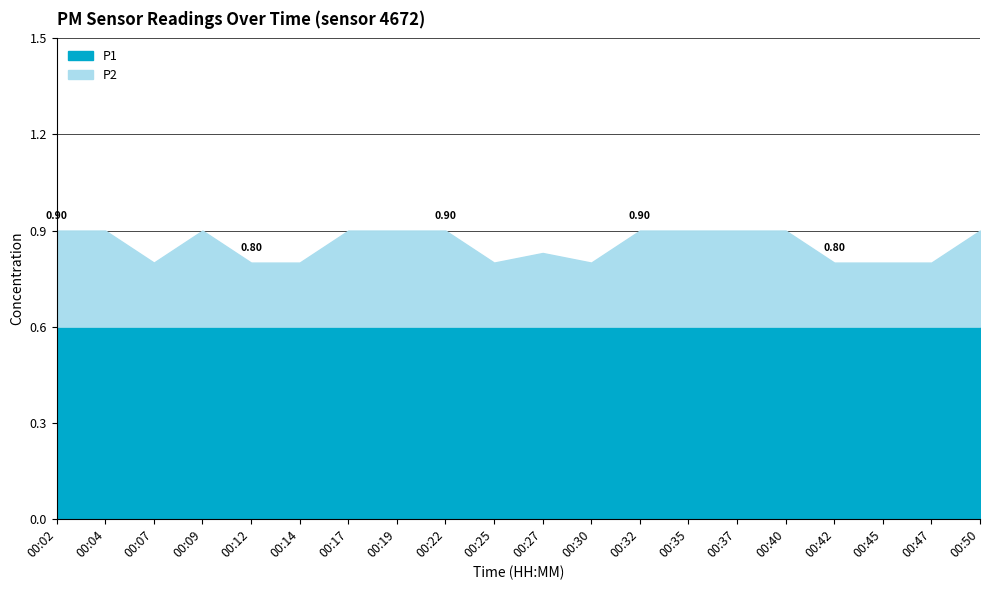

Reading left to right, extract all data points from this chart.

P1: 00:02=0.6	00:04=0.6	00:07=0.6	00:09=0.6	00:12=0.6	00:14=0.6	00:17=0.6	00:19=0.6	00:22=0.6	00:25=0.6	00:27=0.6	00:30=0.6	00:32=0.6	00:35=0.6	00:37=0.6	00:40=0.6	00:42=0.6	00:45=0.6	00:47=0.6	00:50=0.6
P2: 00:02=0.3	00:04=0.3	00:07=0.2	00:09=0.3	00:12=0.2	00:14=0.2	00:17=0.3	00:19=0.3	00:22=0.3	00:25=0.2	00:27=0.2	00:30=0.2	00:32=0.3	00:35=0.3	00:37=0.3	00:40=0.3	00:42=0.2	00:45=0.2	00:47=0.2	00:50=0.3